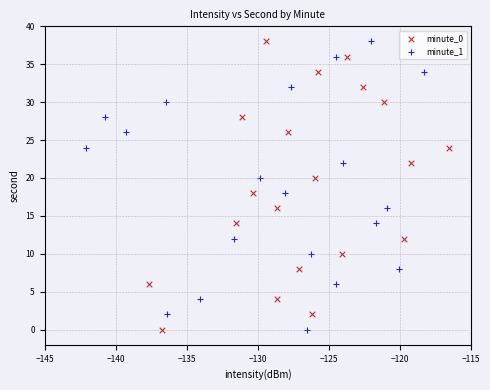

What are all the series names shown in the legend?

minute_0, minute_1